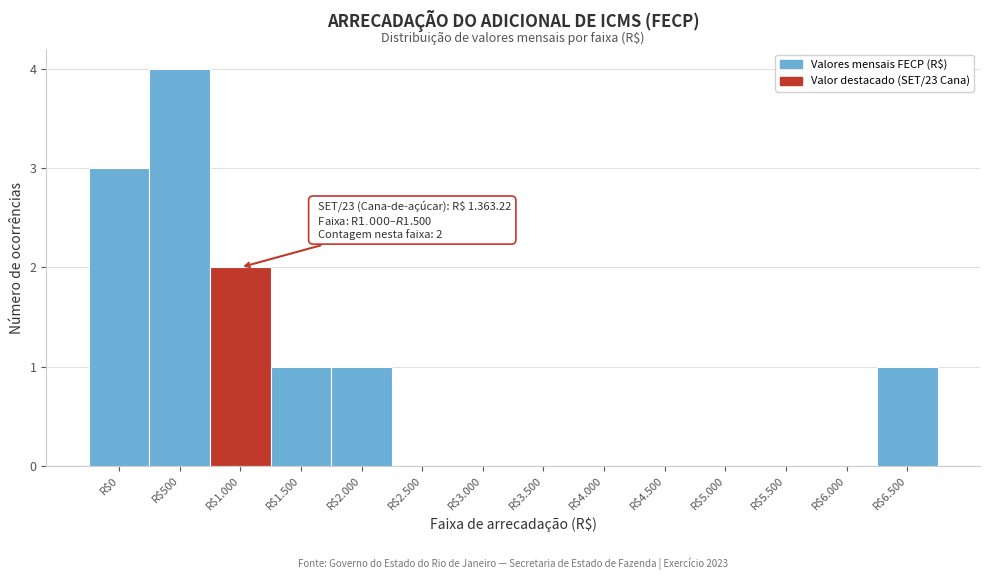

What is the maximum value shown in the chart?

4